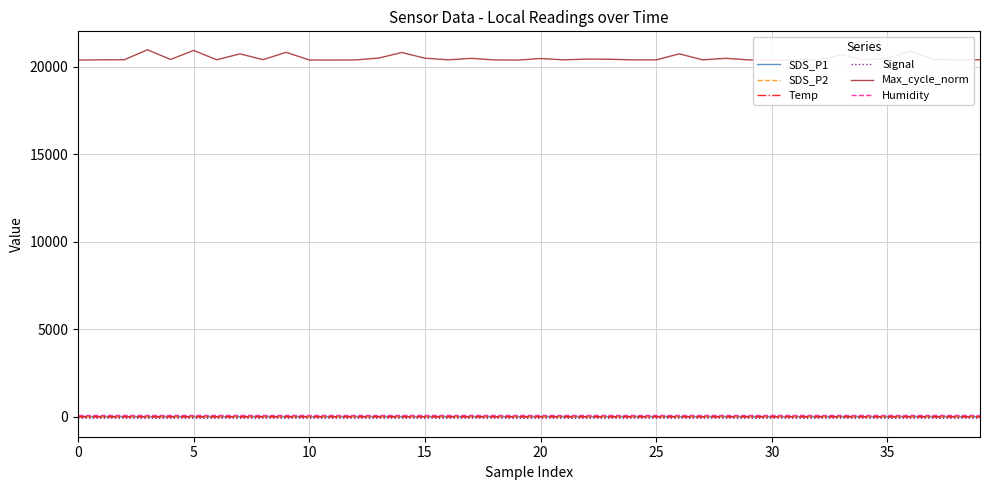

What is the value of the SDS_P2 point at the 35th from the left?

4.0